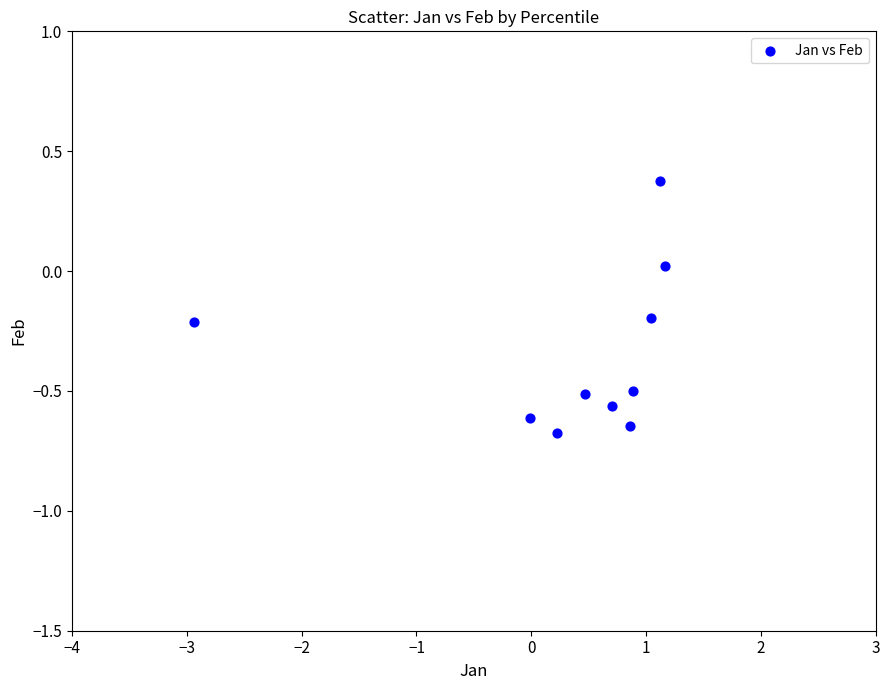

What is the range of Y values (max minus min)?

1.0